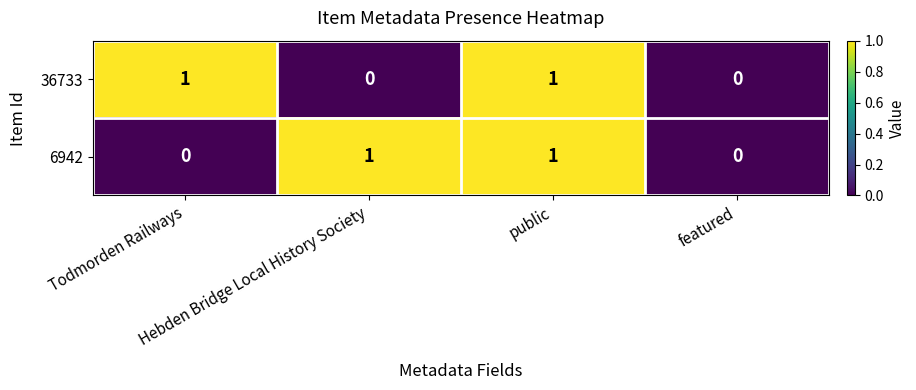

Count the 36733 values in the range 0 to 1.

4